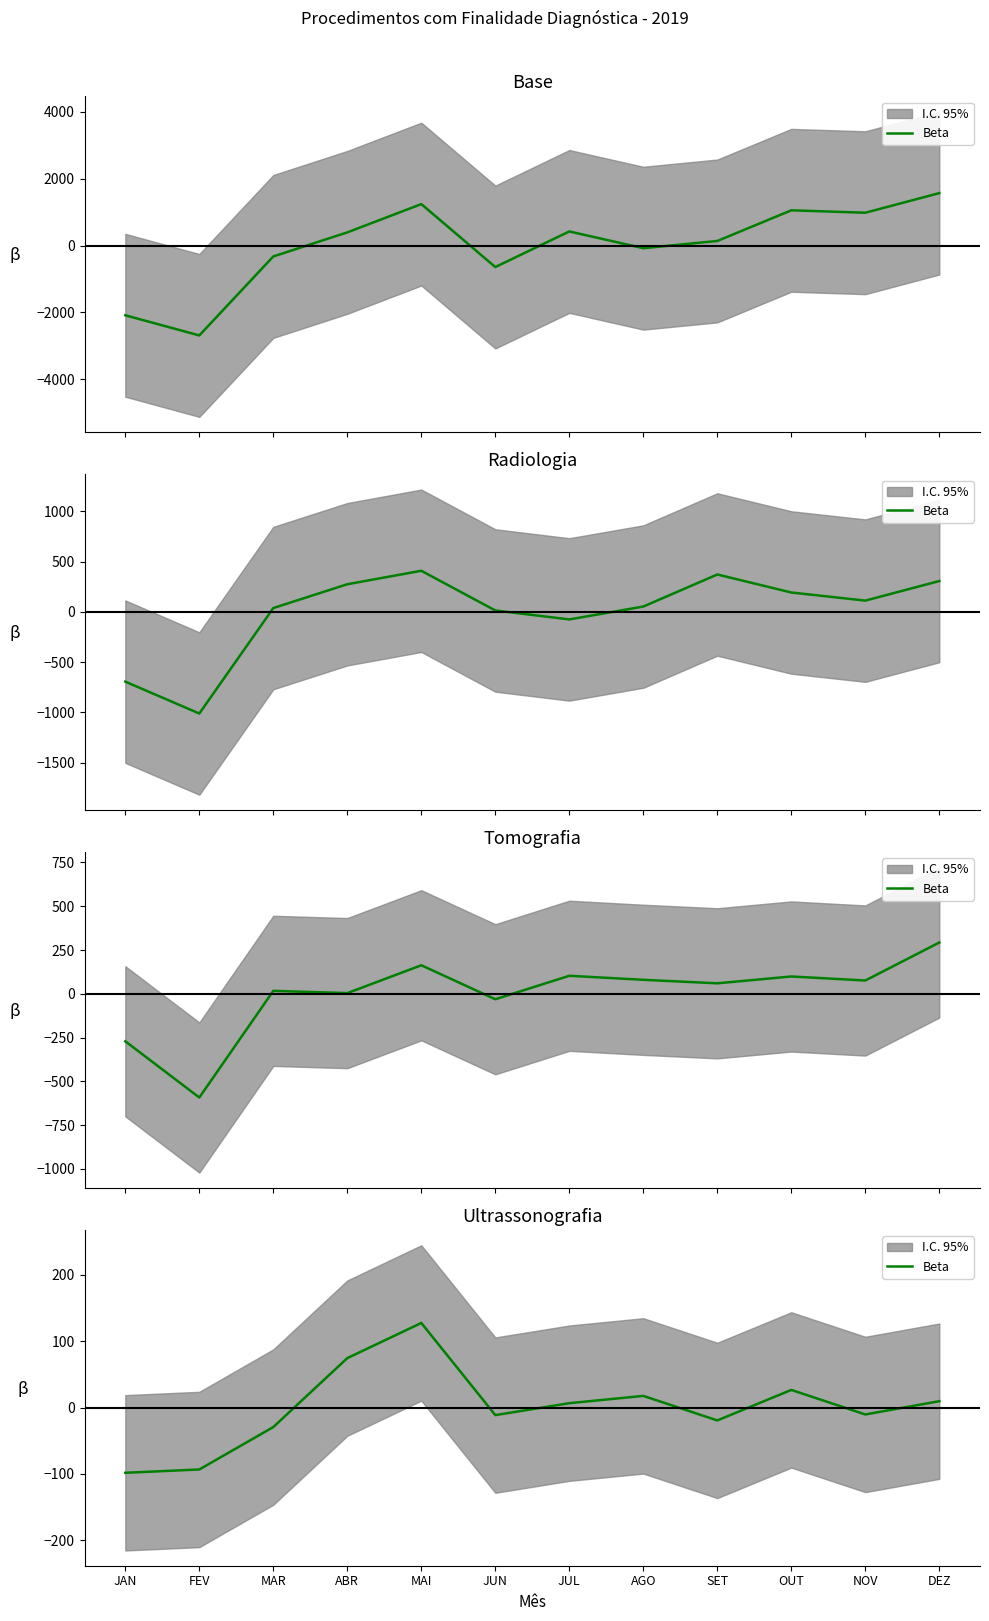

List the labels in order of value, largest first.

MAI, ABR, OUT, AGO, DEZ, JUL, NOV, JUN, SET, MAR, FEV, JAN